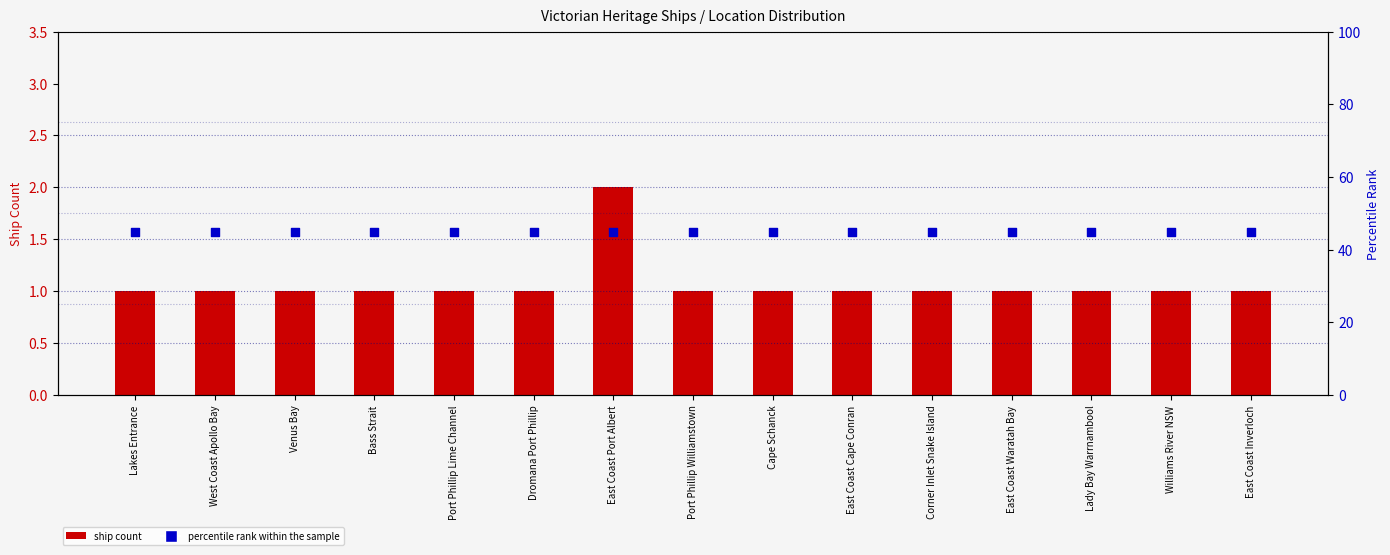

At how many categories does at least one series exceed 26?

15